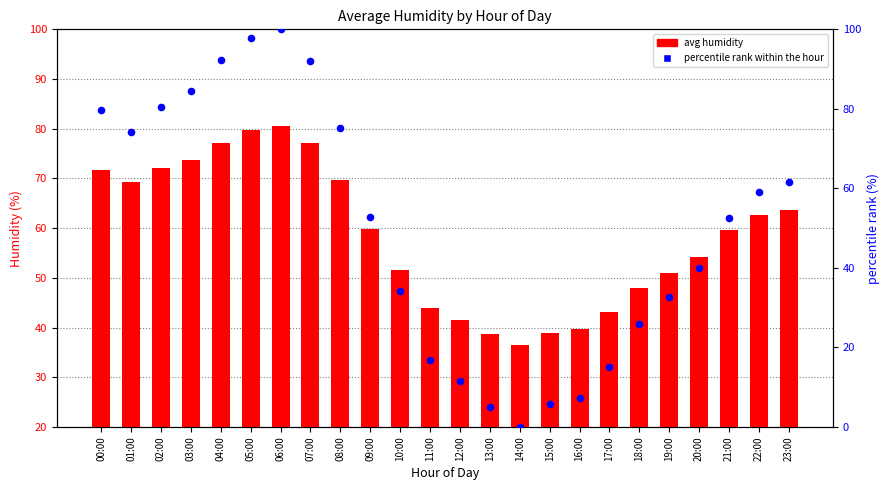

Which series has the largest Y range (max minus min)?

percentile rank within the hour